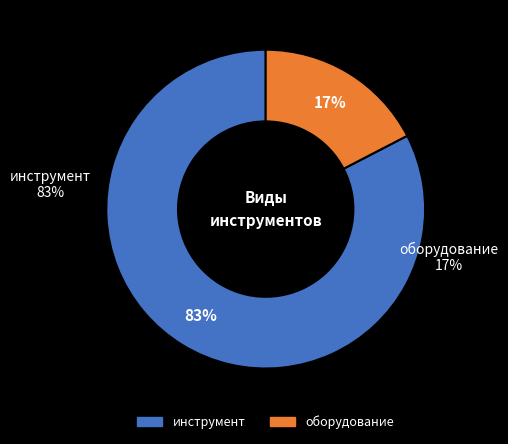

What is the majority slice?

инструмент